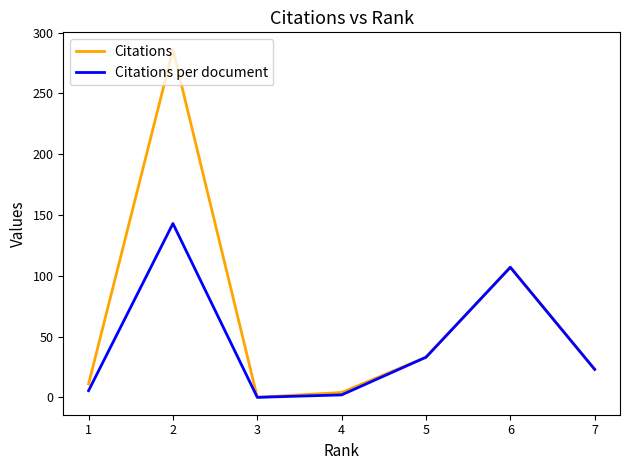

Rank the series by their maximum value, from highest to lowest.

Citations, Citations per document